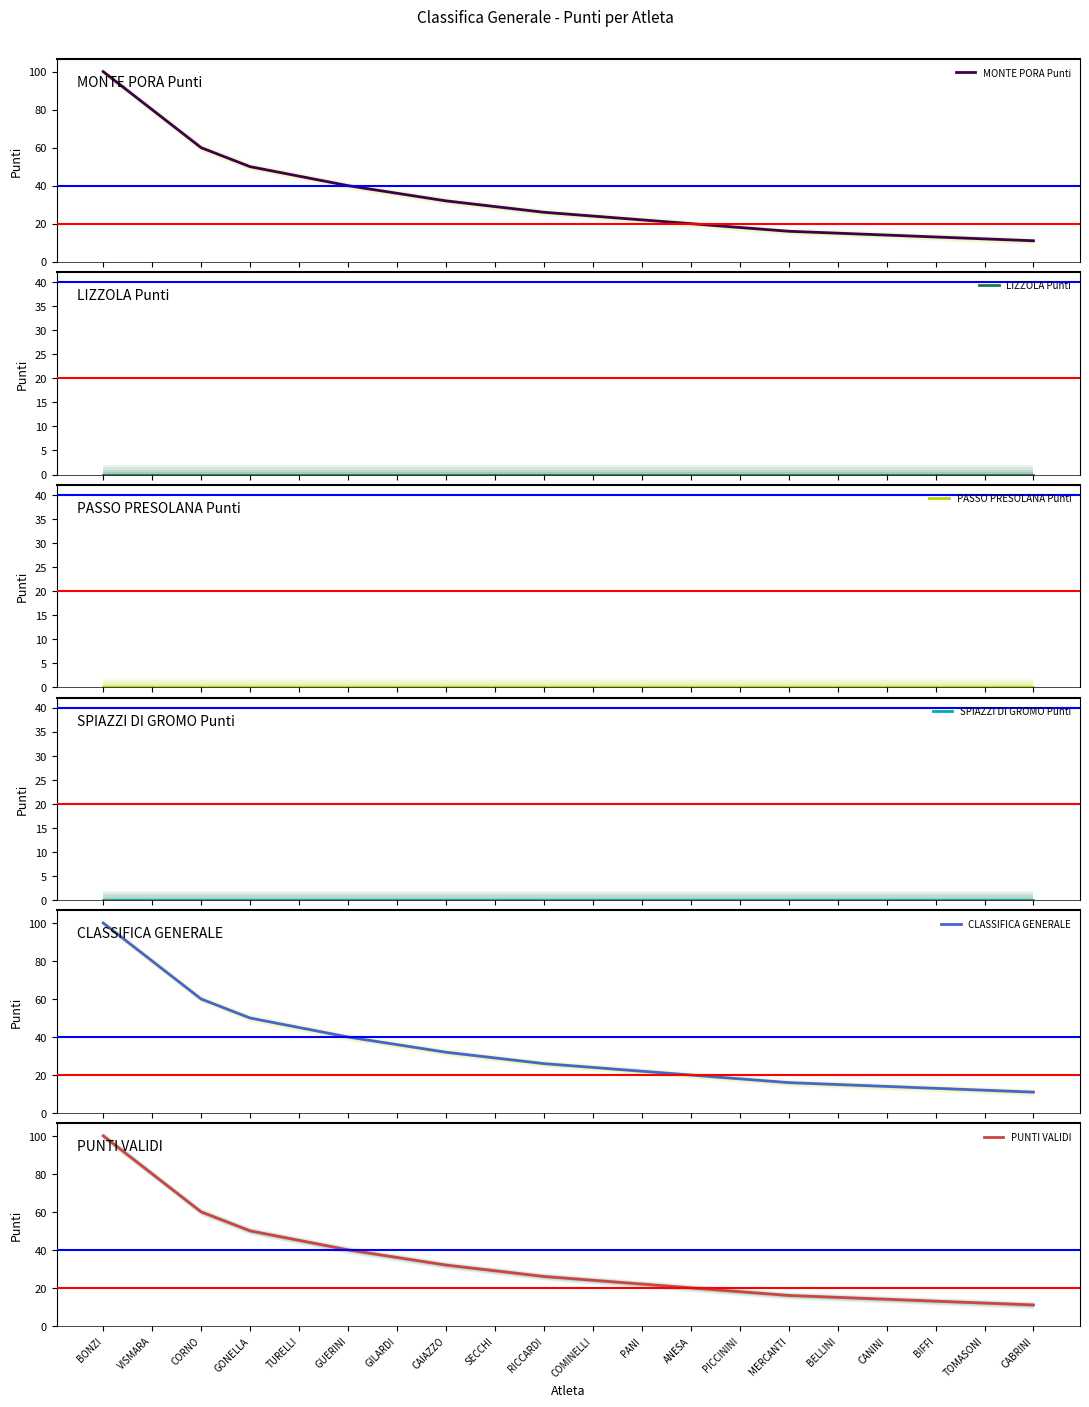

Which series changed the most between CORNO and CABRINI?

MONTE PORA Punti